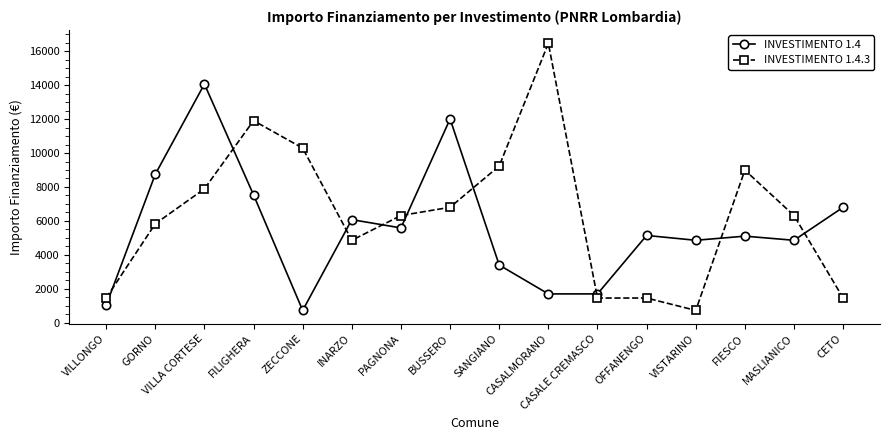

Which series has the widest spread of values?

INVESTIMENTO 1.4.3